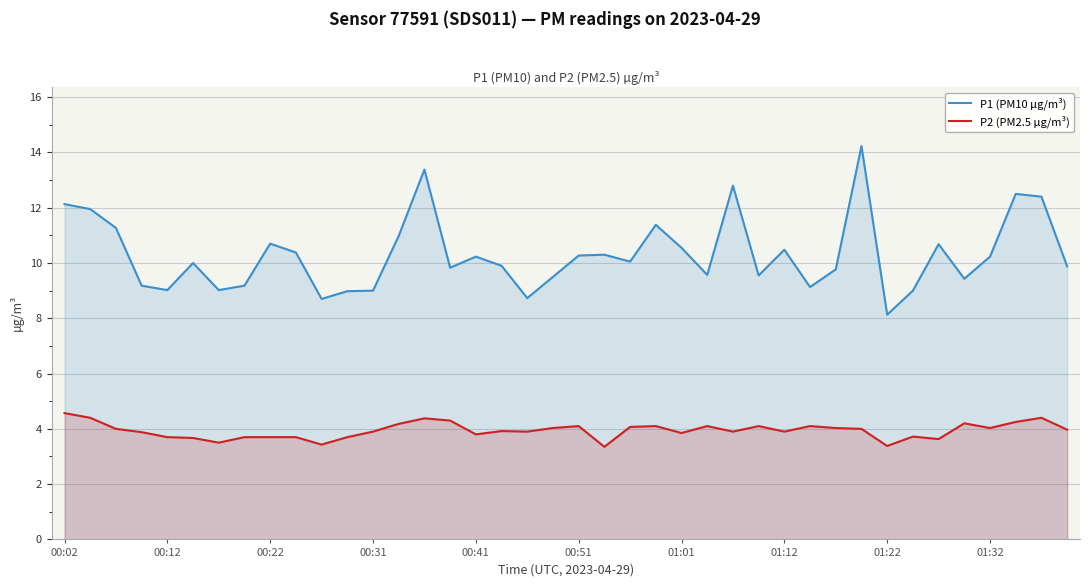

How many data points in P1 (PM10 µg/m³) are above 10?

20